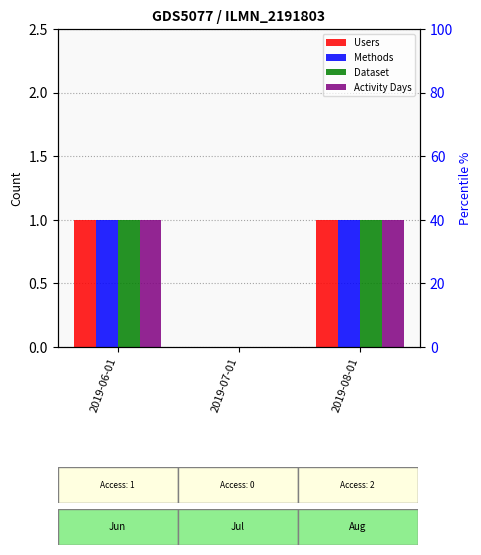

How many Dataset values are between 0 and 1?

3